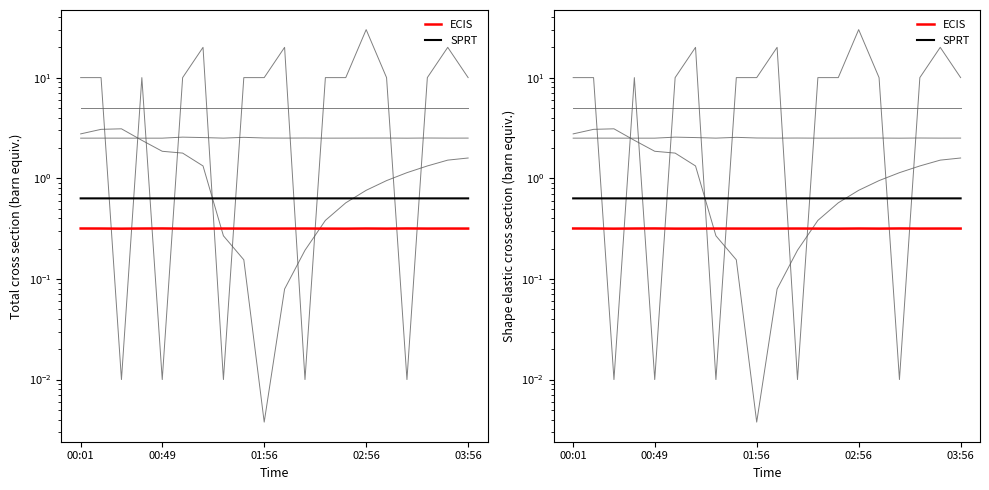

True or false: Max_cycle has a value of 4.0 at 13.

False